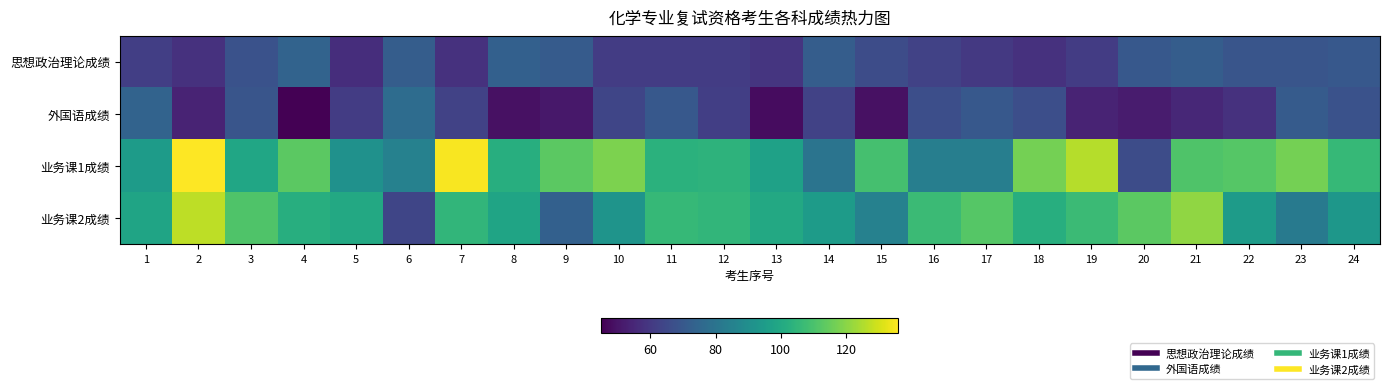

Between 19 and 21, which series saw the biggest shift?

业务课1成绩